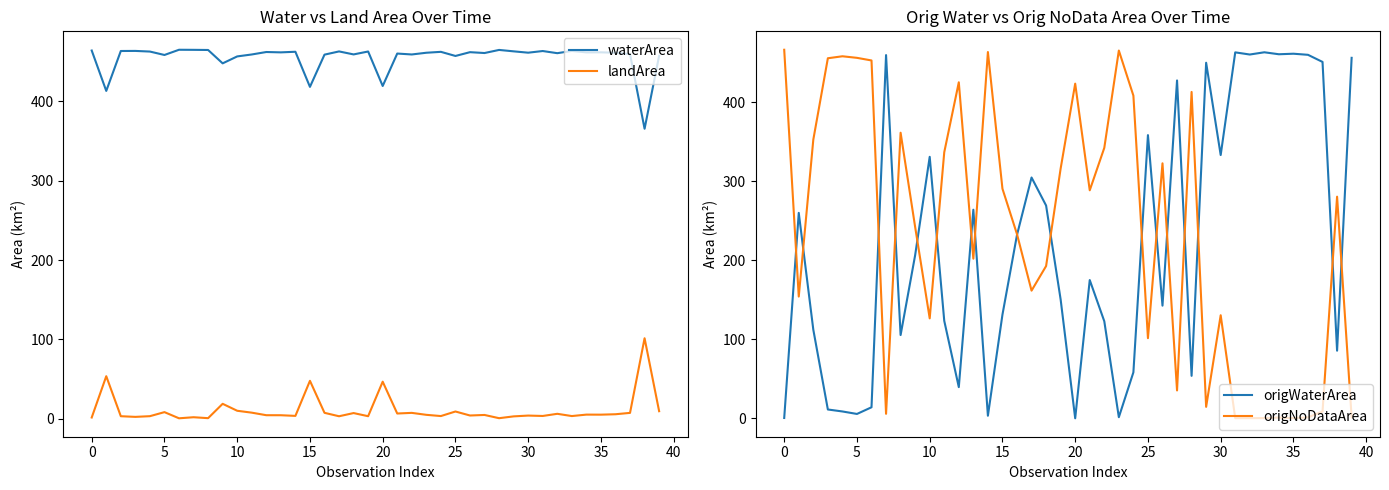

Does the chart display data point markers on the line(s)?

No